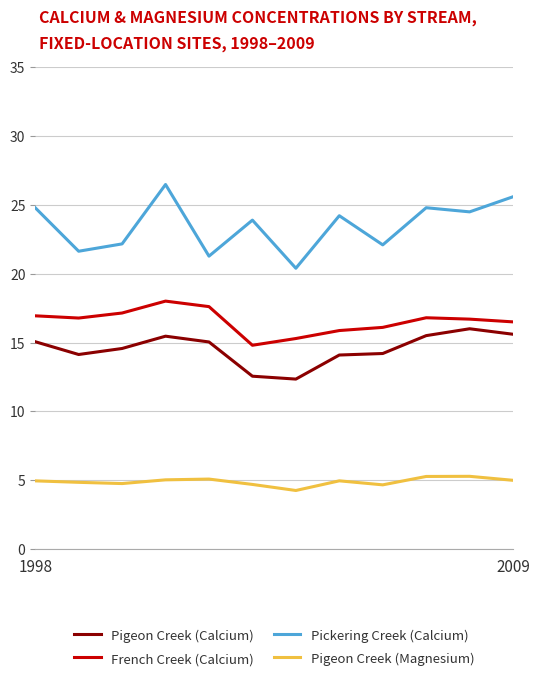

Does the chart have visible grid lines?

Yes